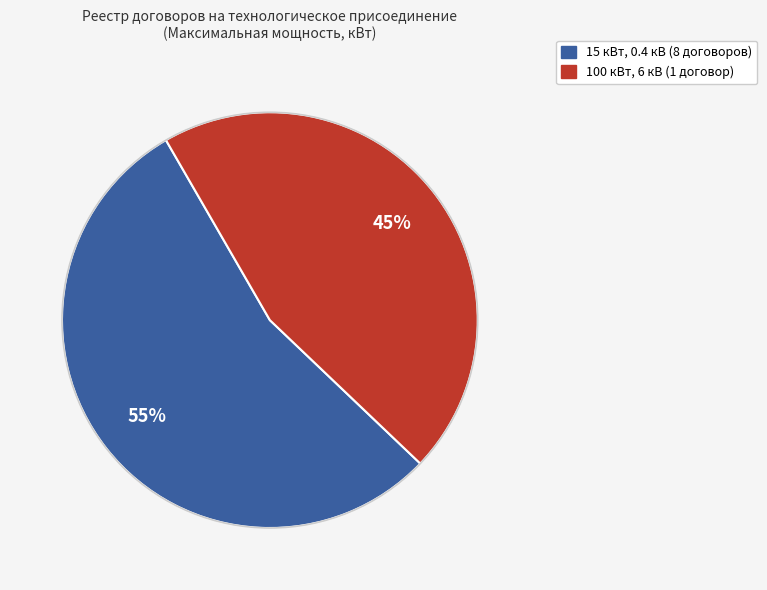

How many segments does this pie chart have?

2